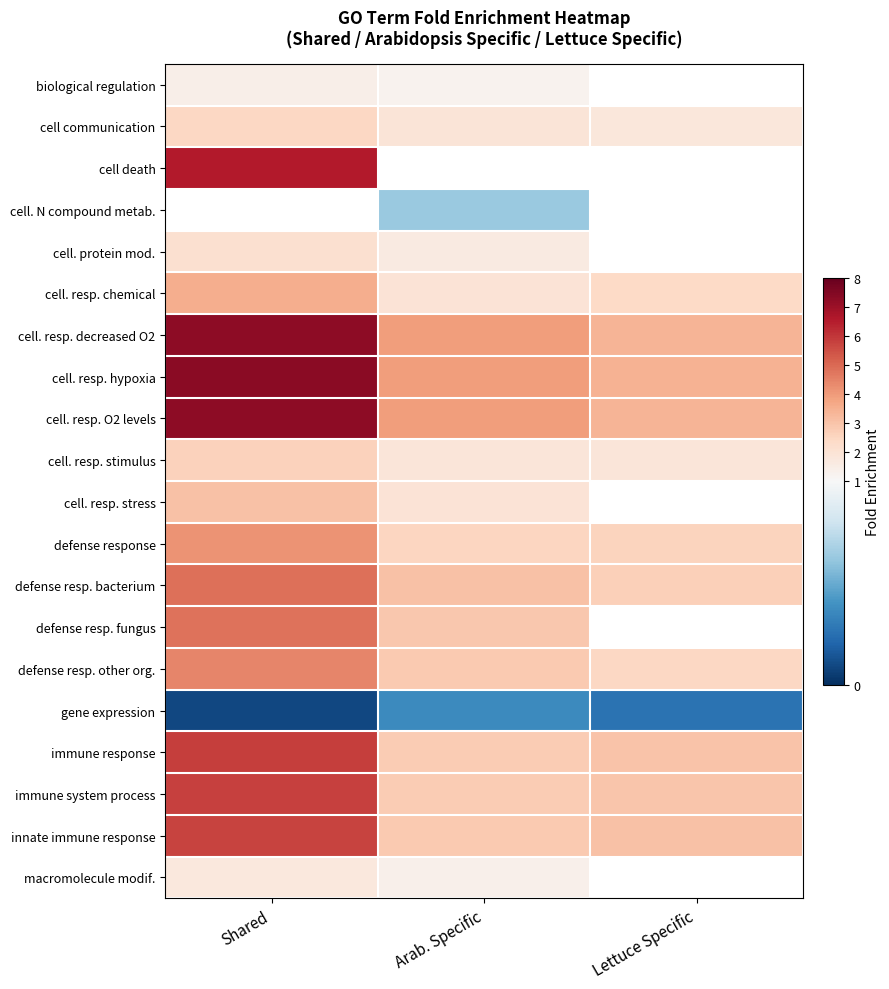

Between Shared and Arab. Specific, which is larger?

Shared